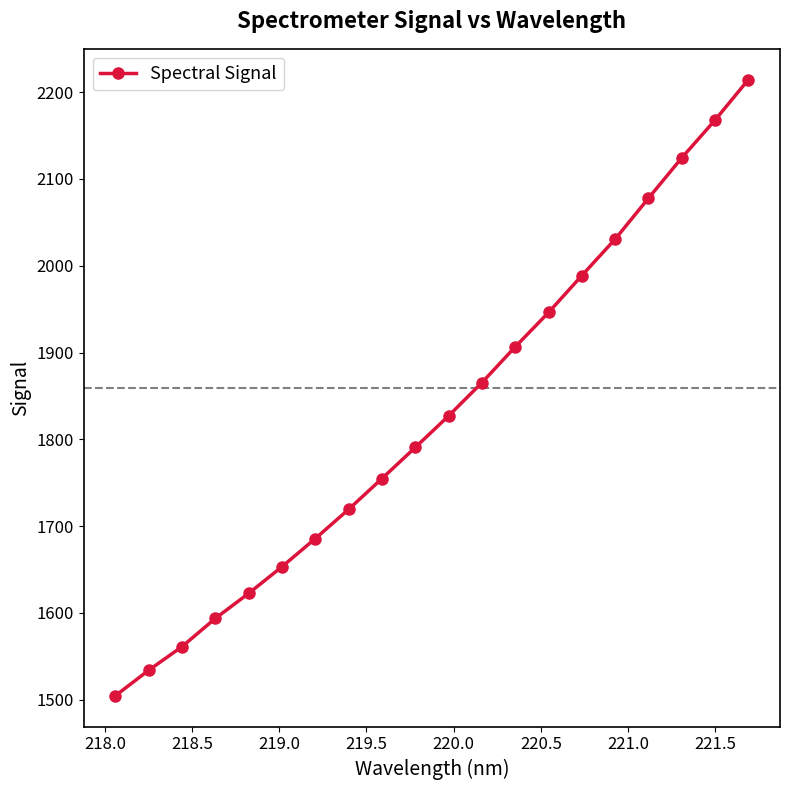

What is the minimum value shown in the chart?

1504.6